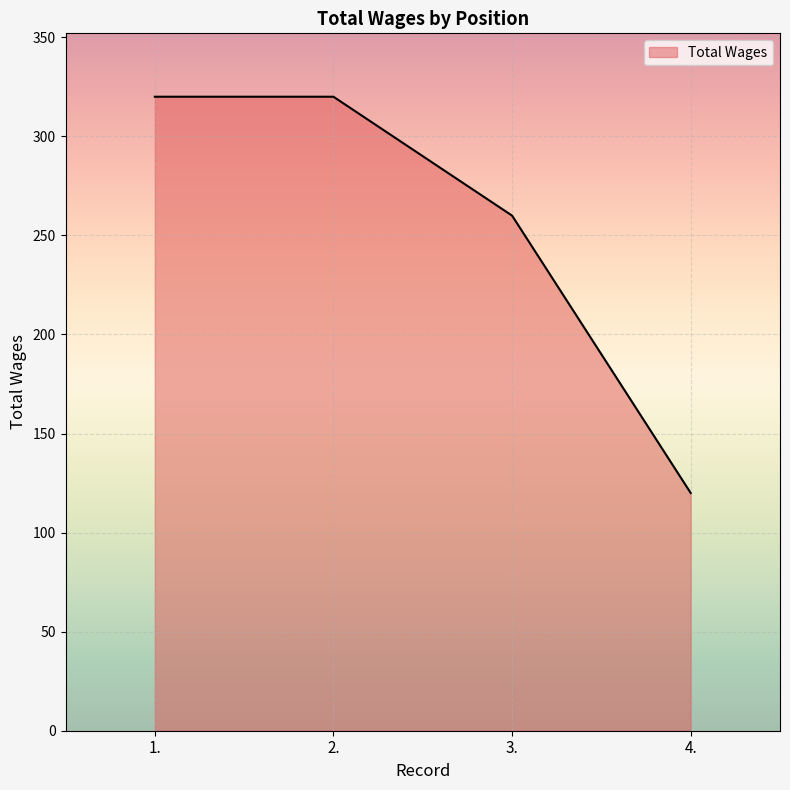

True or false: there are more than 2 points higher than both neighbors.

False